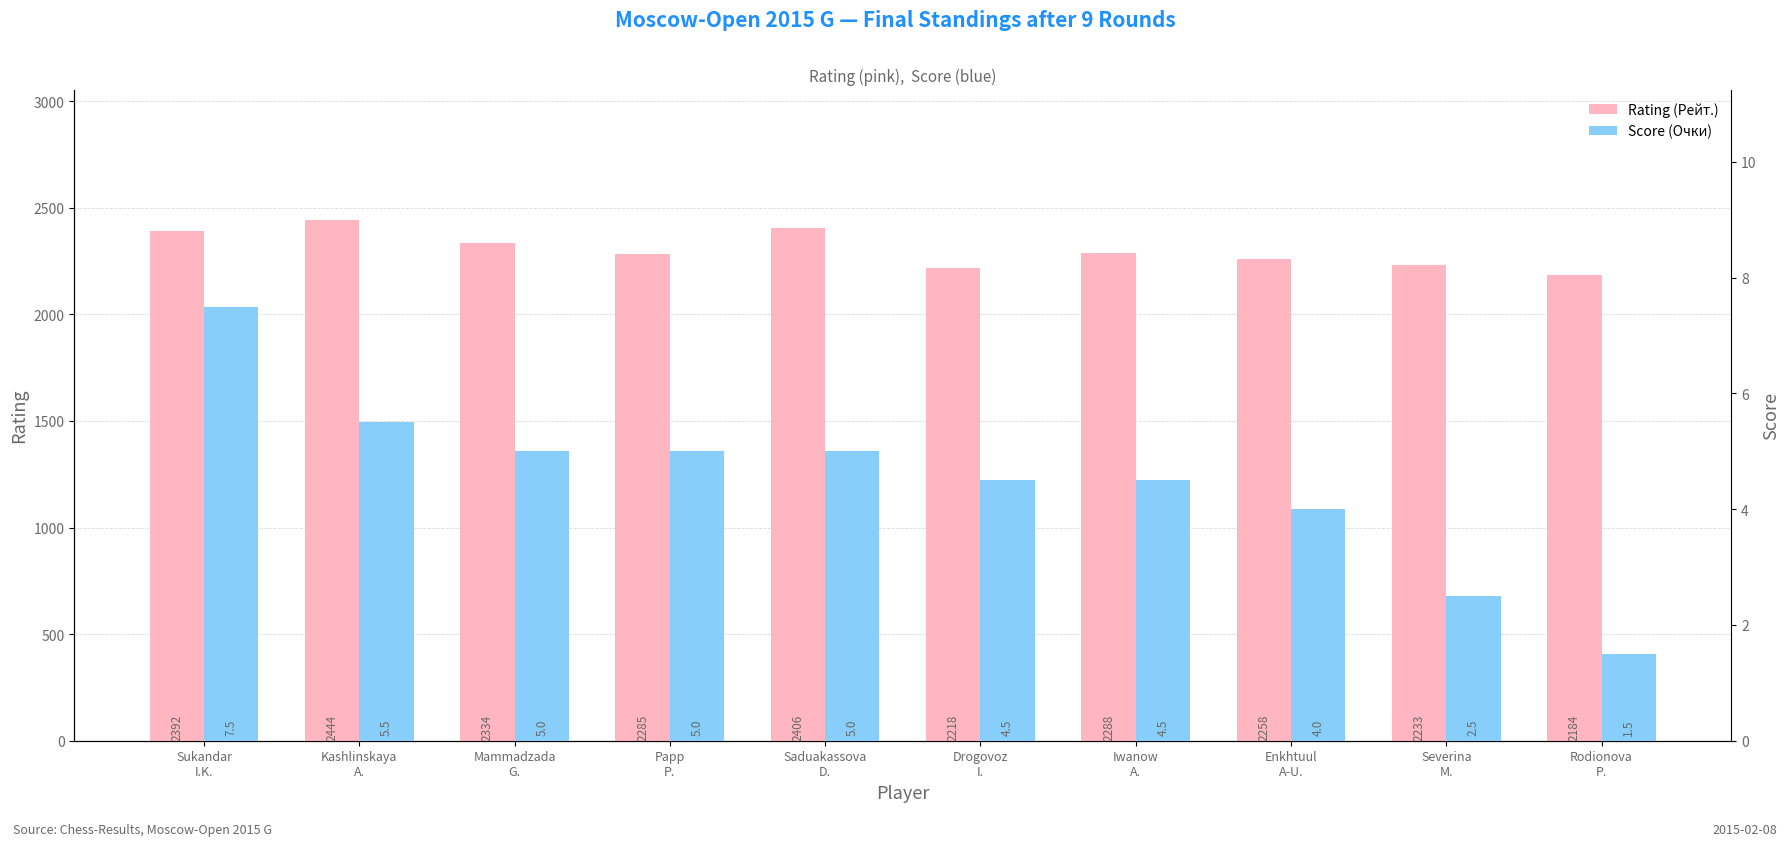

Are the bars grouped side by side (vs. stacked)?

Yes